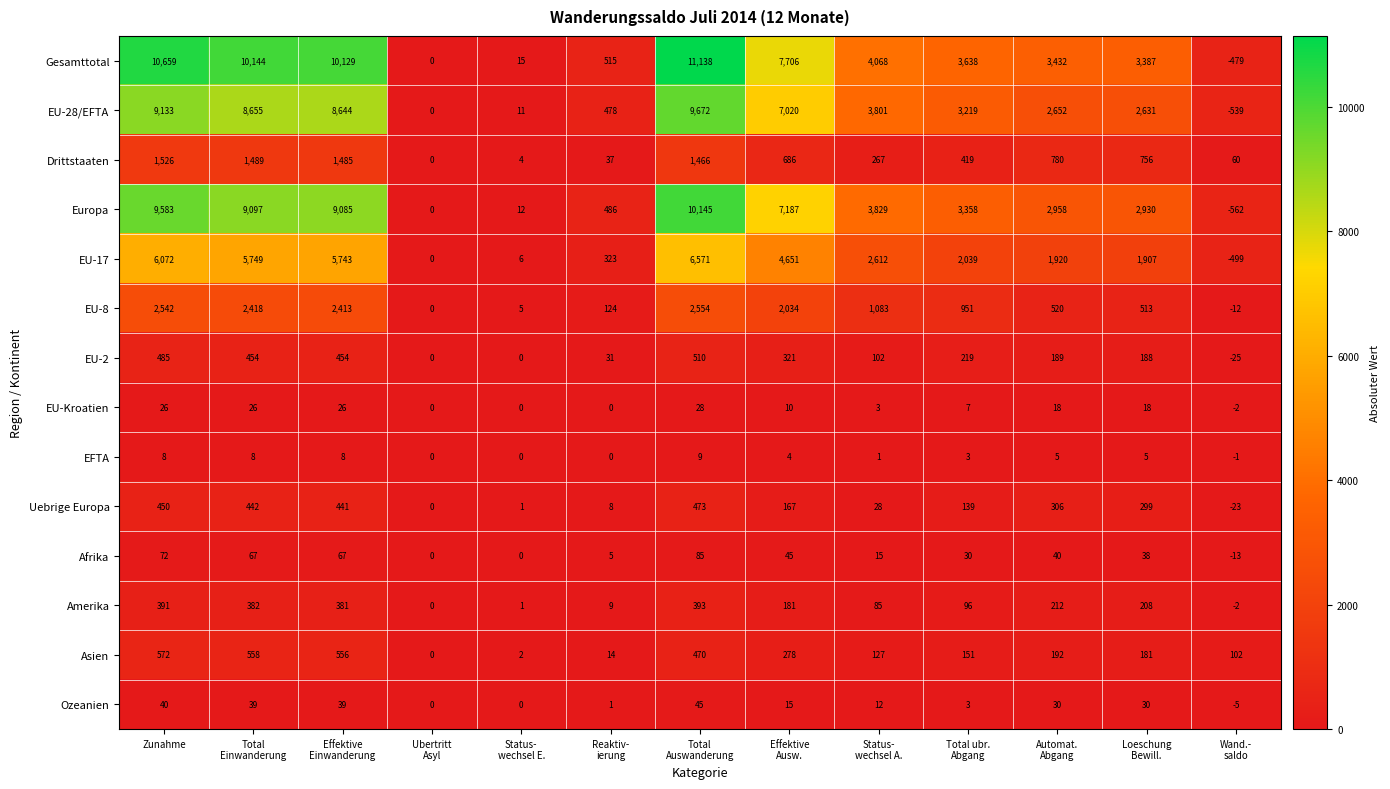

What is the difference between the maximum and minimum values in the Europa series?

10707